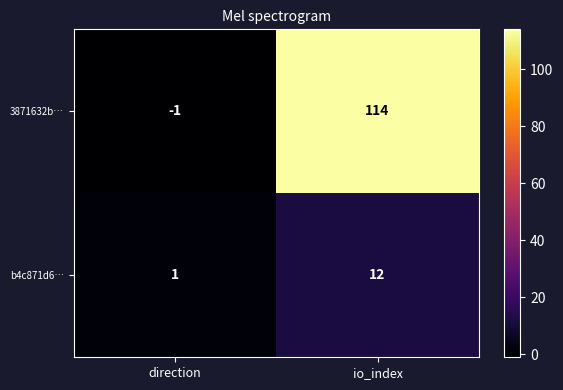

At how many categories does at least one series exceed 113?

1